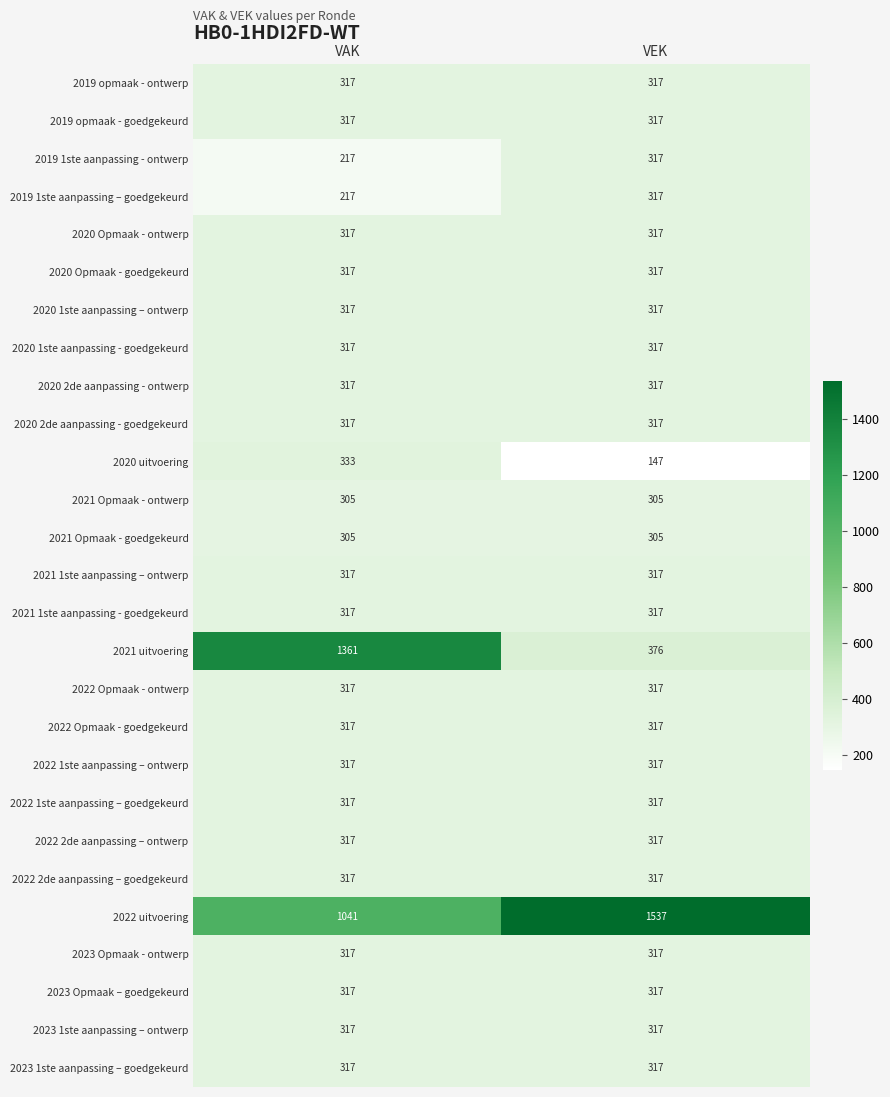

What is the lowest value of the 2020 1ste aanpassing – ontwerp series?

317